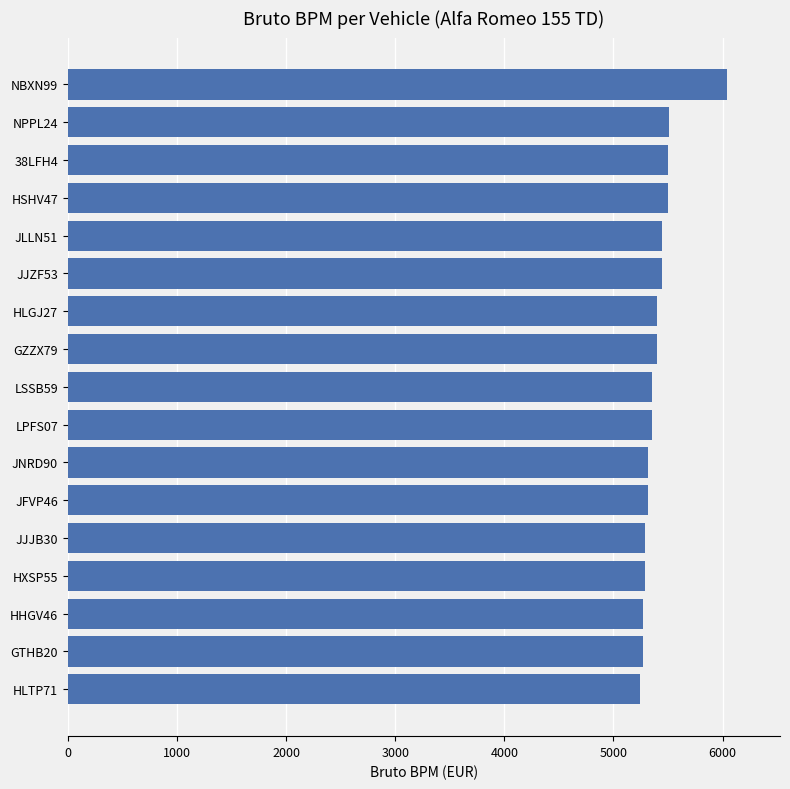

Approximately how many times larger is the value at NBXN99 compared to JLLN51?

1.1